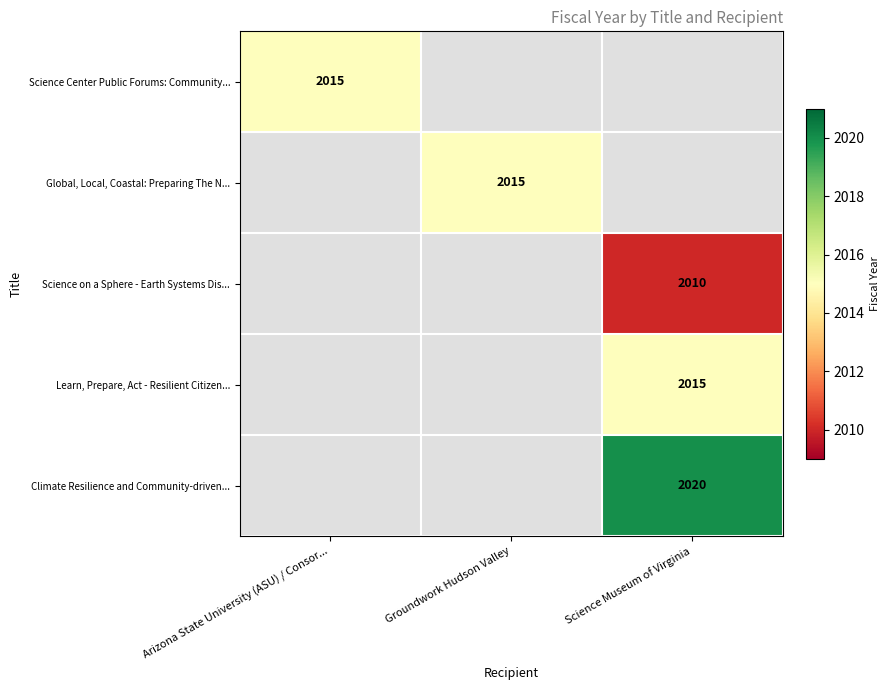

The value of Science on a Sphere - Earth Systems Dis... at Science Museum of Virginia is 2010. True or false?

True